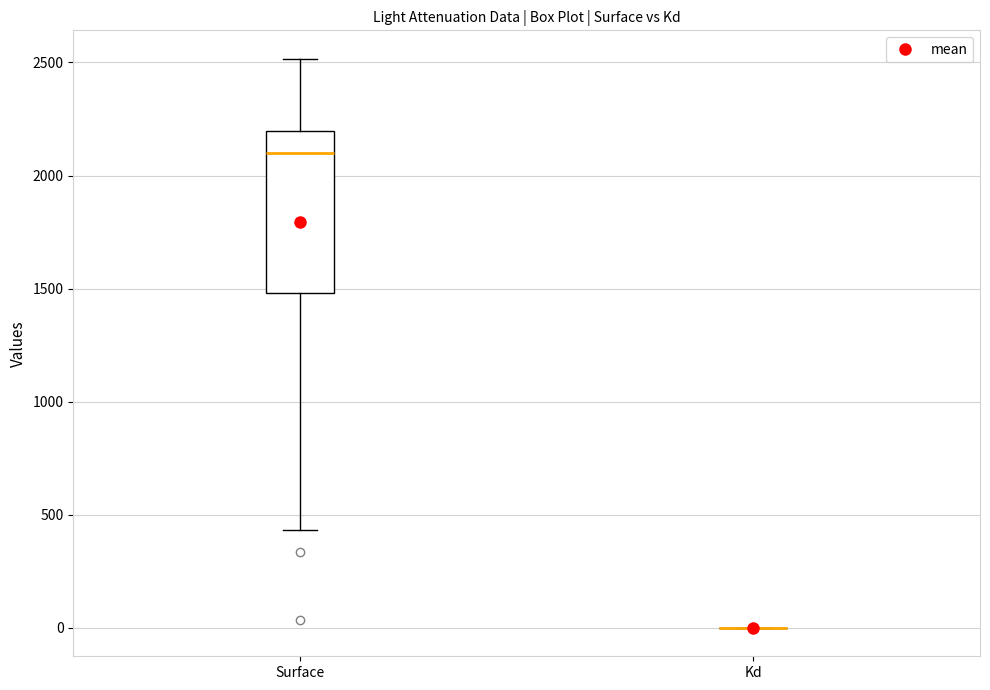

Reading left to right, read every box against the y-axis: the position of its median line, the range the box covers, and the ends of its whiskers. The values are not printed on the chart, so give them approximately, as read against the axis.

Surface: median 2100, box 1500 to 2200, whiskers 450 to 2500
Kd: box collapsed to a line at 0, whiskers 0 to 0